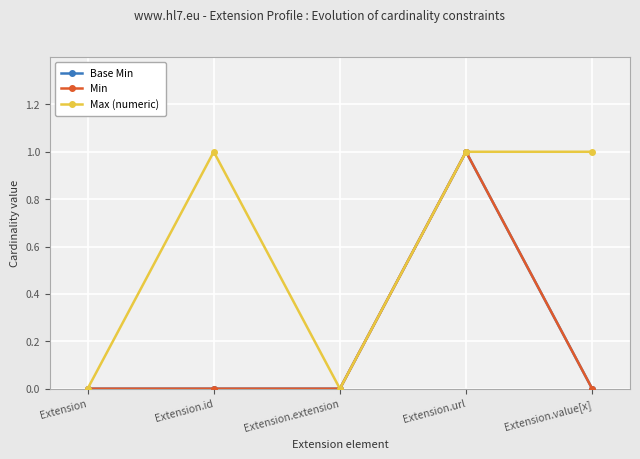

True or false: Base Min has more than 0 points higher than both neighbors.

True